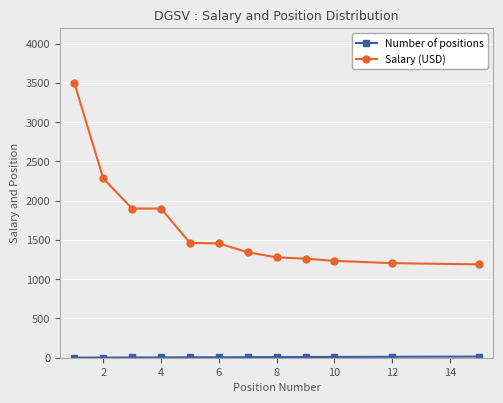

What is the highest value of the Salary (USD) series?

3500.0